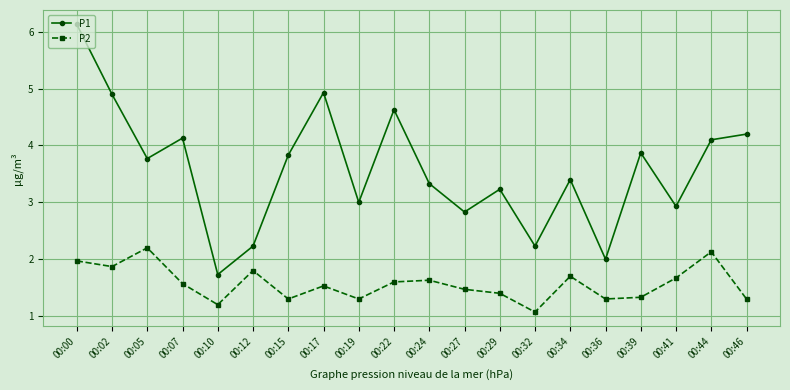

True or false: P1 and P2 intersect in this chart.

False